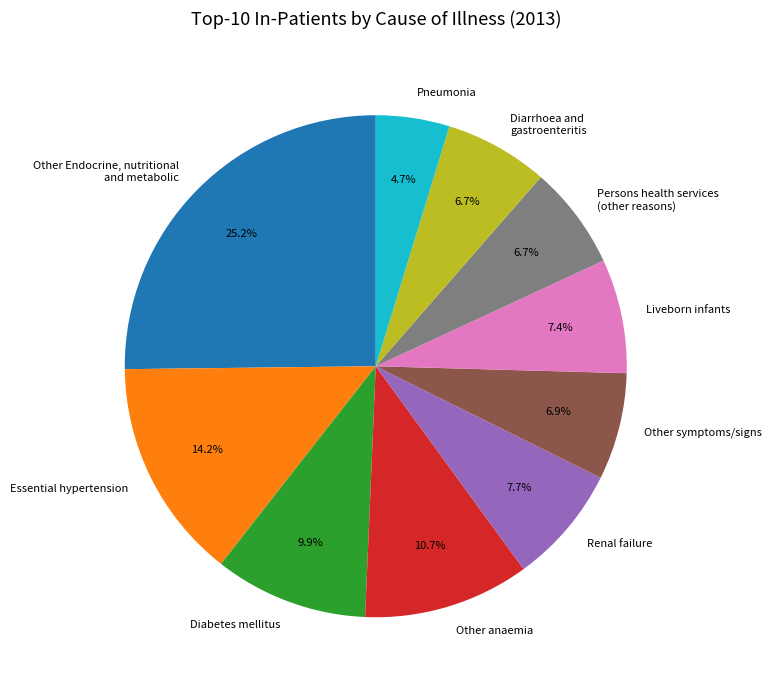

Which category has the smallest portion of the pie?

Pneumonia